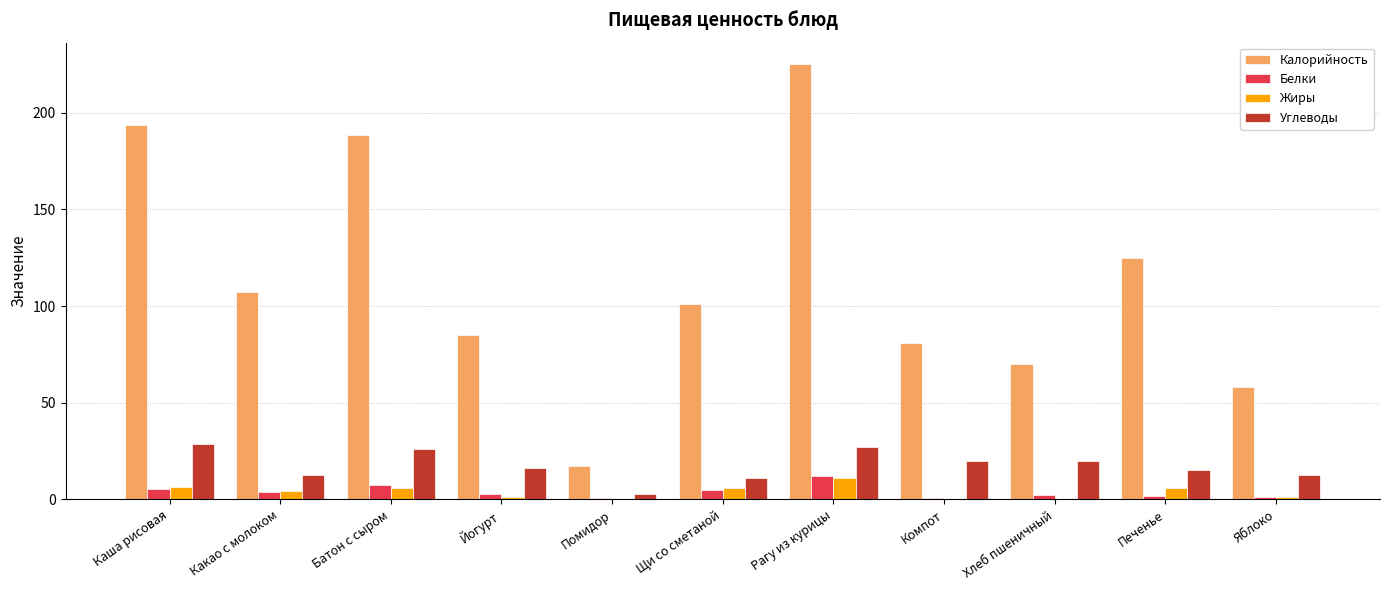

Where does the Калорийность series first go above 101?

Каша рисовая